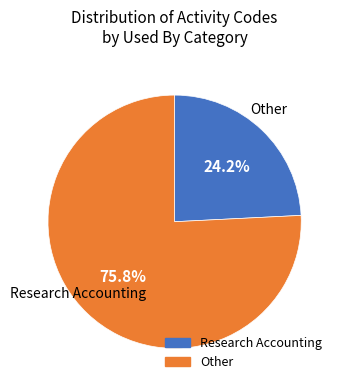

Which slice is the largest?

Other